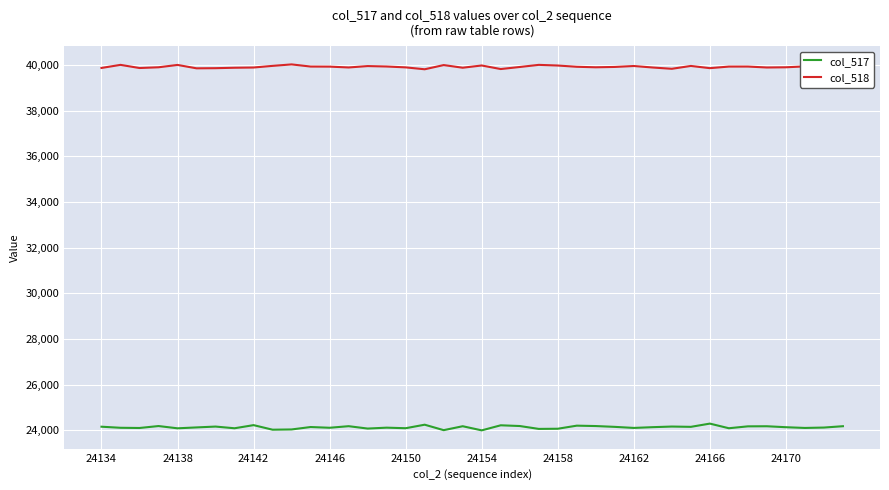

Which series has the largest total across all categories?

col_518